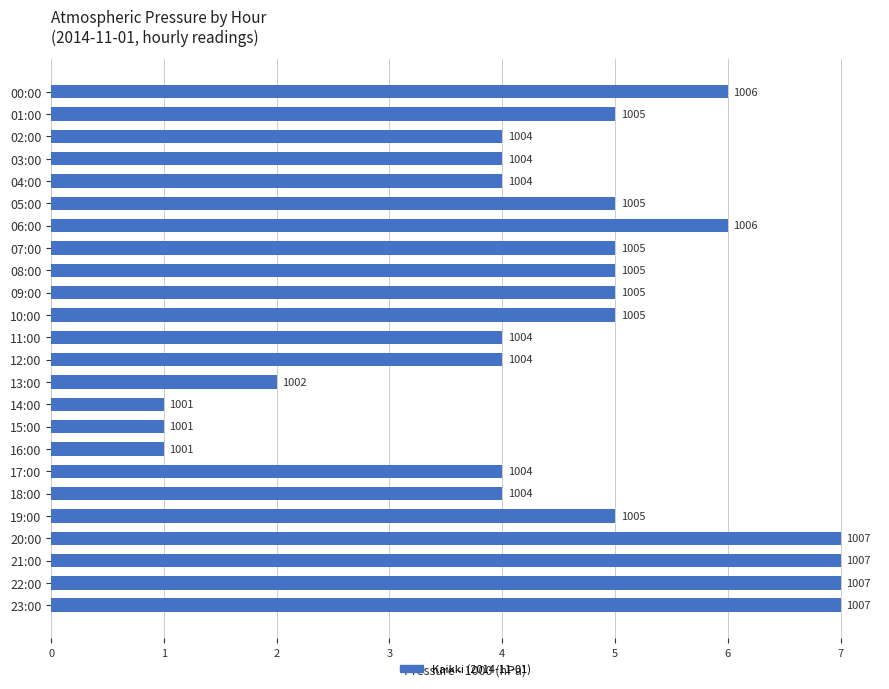

At which category does the chart reach its minimum across all series?

14